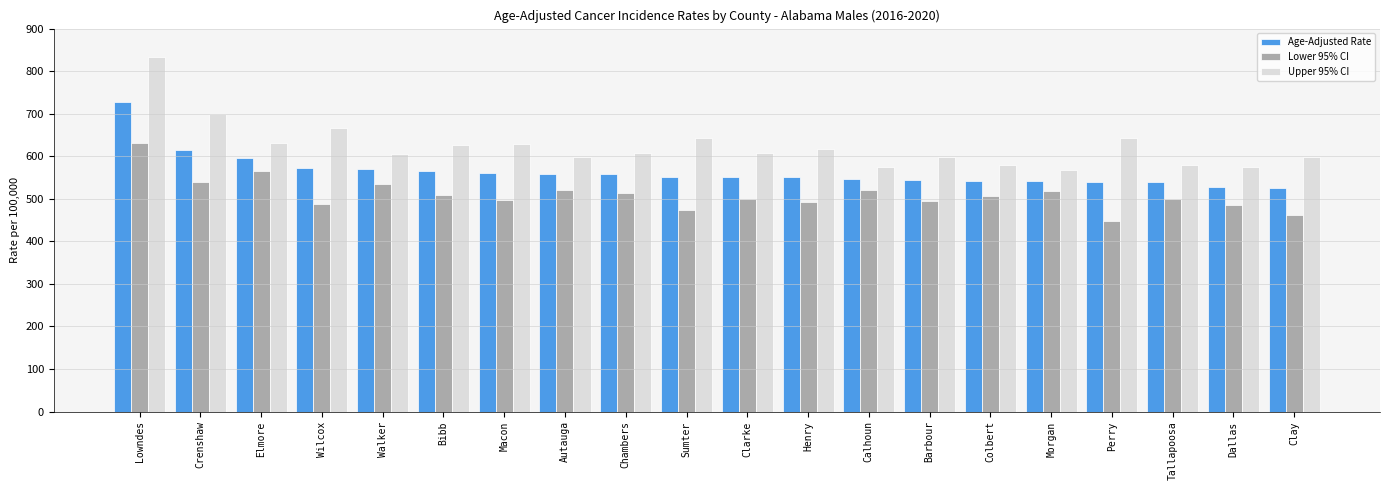

Which series has the largest total across all categories?

Upper 95% CI